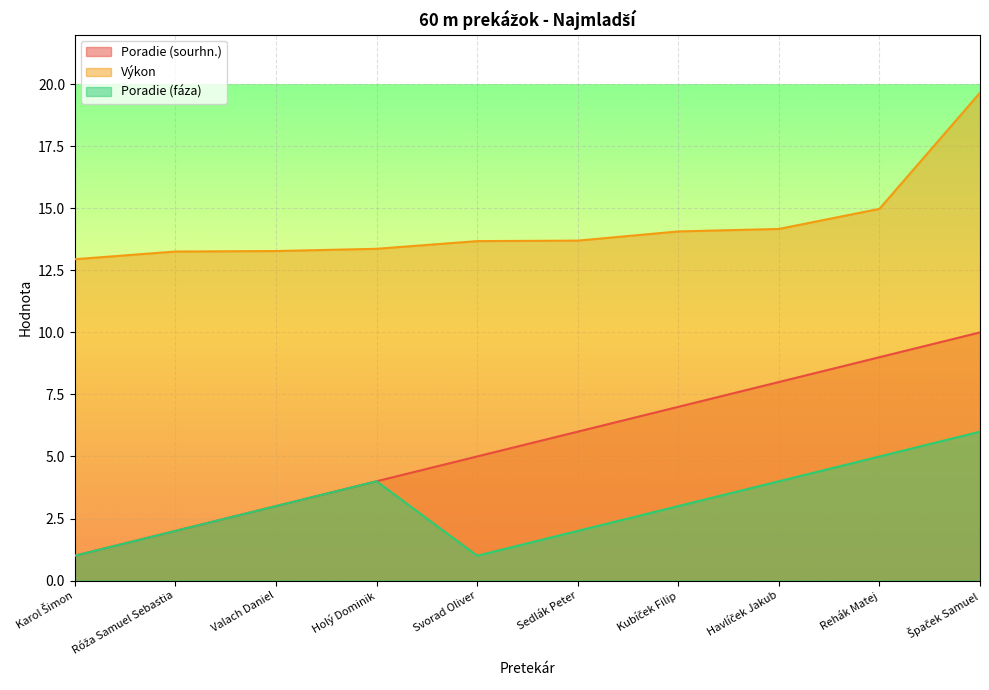

Does the chart display data point markers on the line(s)?

No